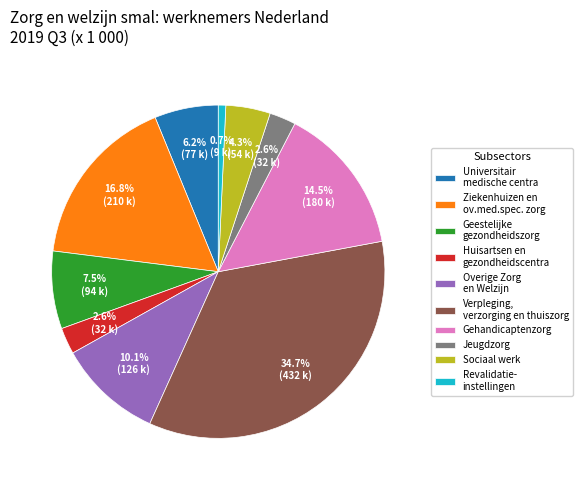

True or false: Overige Zorg en Welzijn accounts for 10% of the total.

True